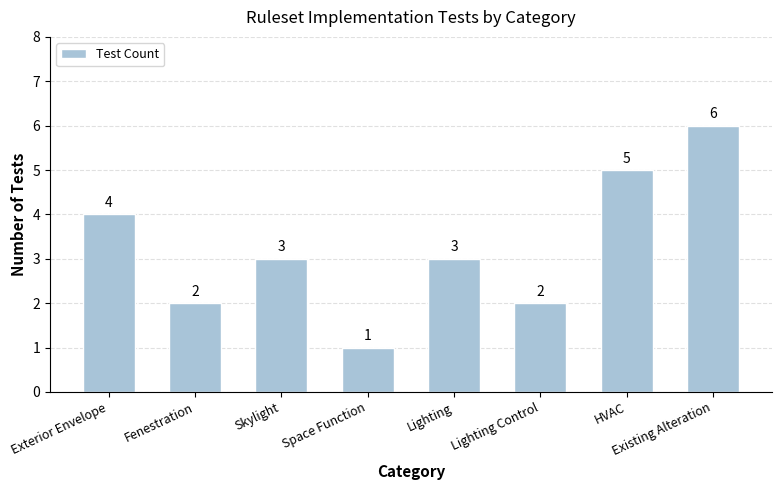

How many bars are there in total?

8